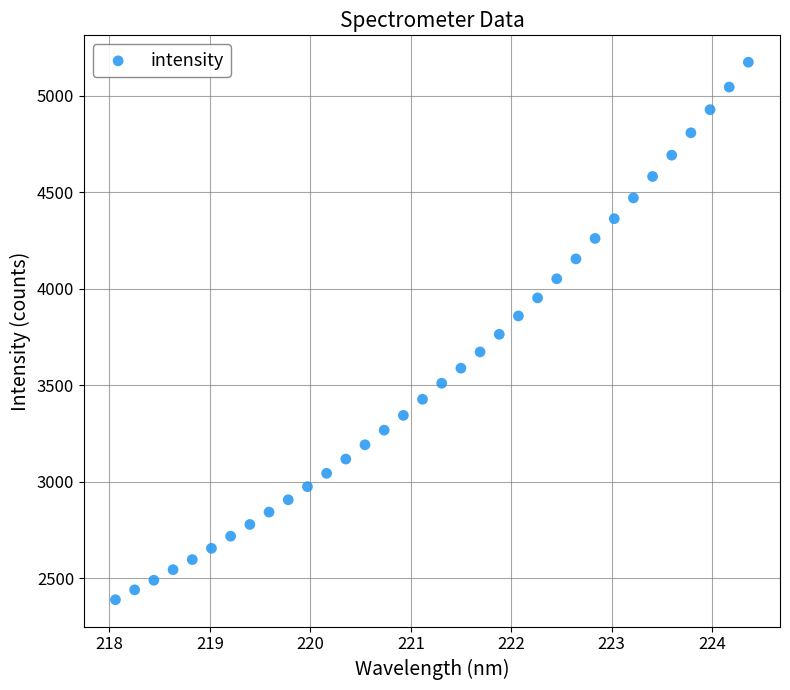

What is the range of X values (max minus min)?

6.3